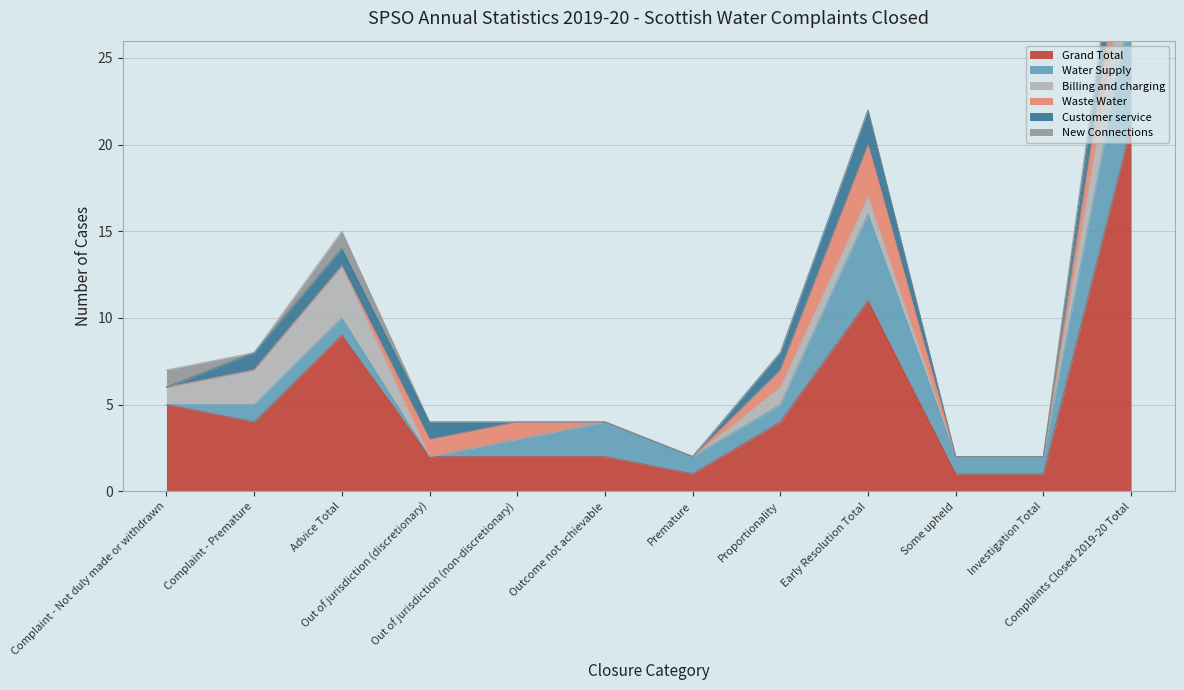

Reading left to right, extract all data points from this chart.

Grand Total: Complaint - Not duly made or withdrawn=5	Complaint - Premature=4	Advice Total=9	Out of jurisdiction (discretionary)=2	Out of jurisdiction (non-discretionary)=2	Outcome not achievable=2	Premature=1	Proportionality=4	Early Resolution Total=11	Some upheld=1	Investigation Total=1	Complaints Closed 2019-20 Total=21
Water Supply: Complaint - Not duly made or withdrawn=0	Complaint - Premature=1	Advice Total=1	Out of jurisdiction (discretionary)=0	Out of jurisdiction (non-discretionary)=1	Outcome not achievable=2	Premature=1	Proportionality=1	Early Resolution Total=5	Some upheld=1	Investigation Total=1	Complaints Closed 2019-20 Total=7
Billing and charging: Complaint - Not duly made or withdrawn=1	Complaint - Premature=2	Advice Total=3	Out of jurisdiction (discretionary)=0	Out of jurisdiction (non-discretionary)=0	Outcome not achievable=0	Premature=0	Proportionality=1	Early Resolution Total=1	Some upheld=0	Investigation Total=0	Complaints Closed 2019-20 Total=4
Waste Water: Complaint - Not duly made or withdrawn=0	Complaint - Premature=0	Advice Total=0	Out of jurisdiction (discretionary)=1	Out of jurisdiction (non-discretionary)=1	Outcome not achievable=0	Premature=0	Proportionality=1	Early Resolution Total=3	Some upheld=0	Investigation Total=0	Complaints Closed 2019-20 Total=3
Customer service: Complaint - Not duly made or withdrawn=0	Complaint - Premature=1	Advice Total=1	Out of jurisdiction (discretionary)=1	Out of jurisdiction (non-discretionary)=0	Outcome not achievable=0	Premature=0	Proportionality=1	Early Resolution Total=2	Some upheld=0	Investigation Total=0	Complaints Closed 2019-20 Total=3
New Connections: Complaint - Not duly made or withdrawn=1	Complaint - Premature=0	Advice Total=1	Out of jurisdiction (discretionary)=0	Out of jurisdiction (non-discretionary)=0	Outcome not achievable=0	Premature=0	Proportionality=0	Early Resolution Total=0	Some upheld=0	Investigation Total=0	Complaints Closed 2019-20 Total=1